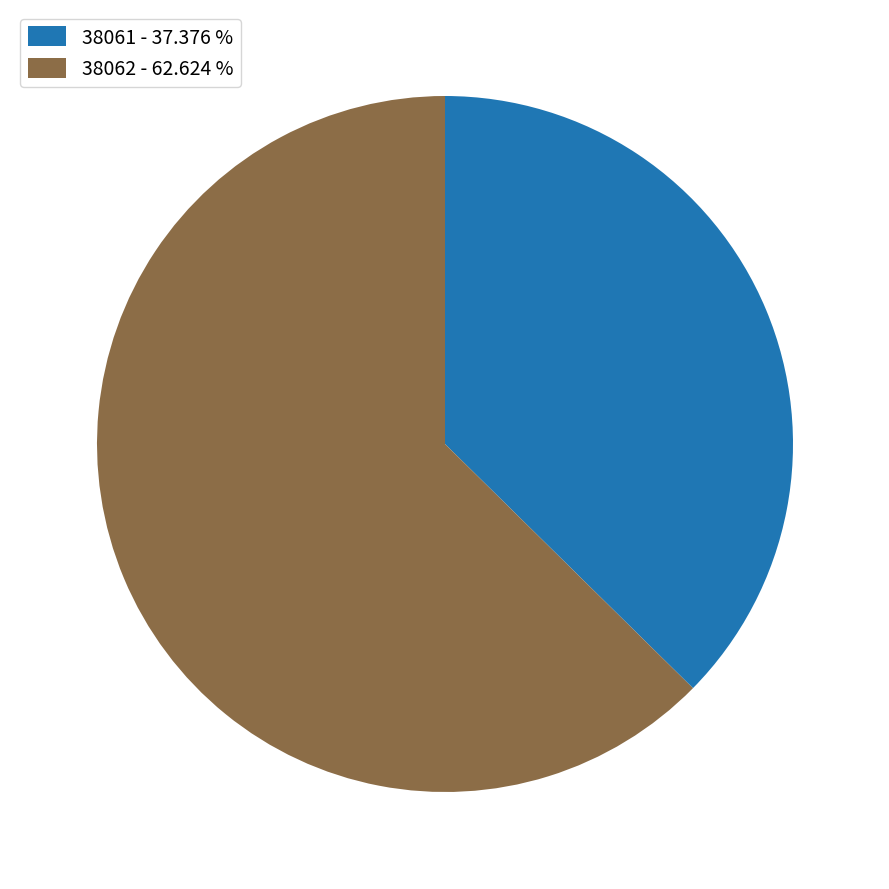

How many segments does this pie chart have?

2